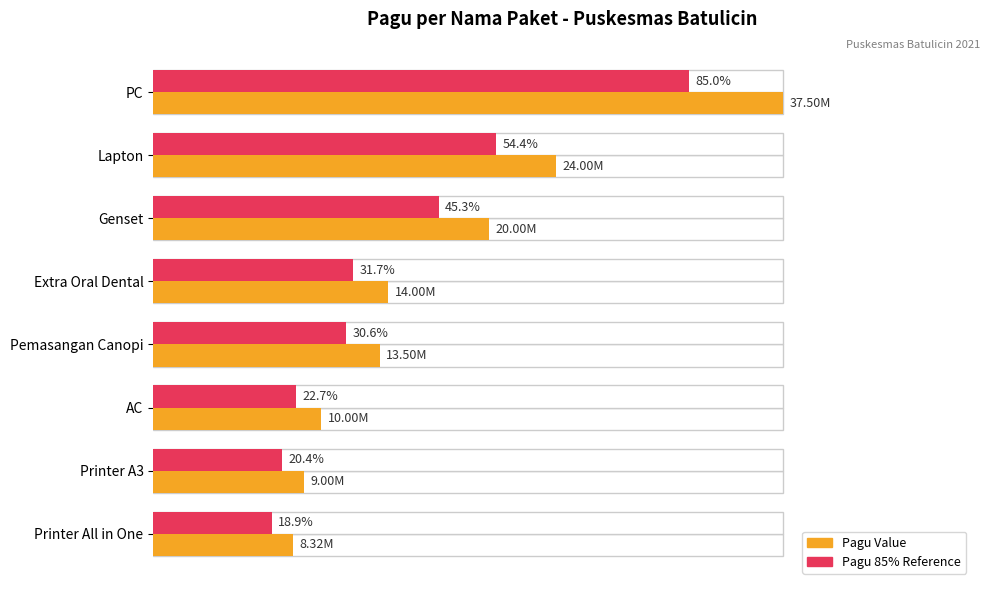

What is the sum of the Pagu 85% scale values at Lapton and PC?

139.4